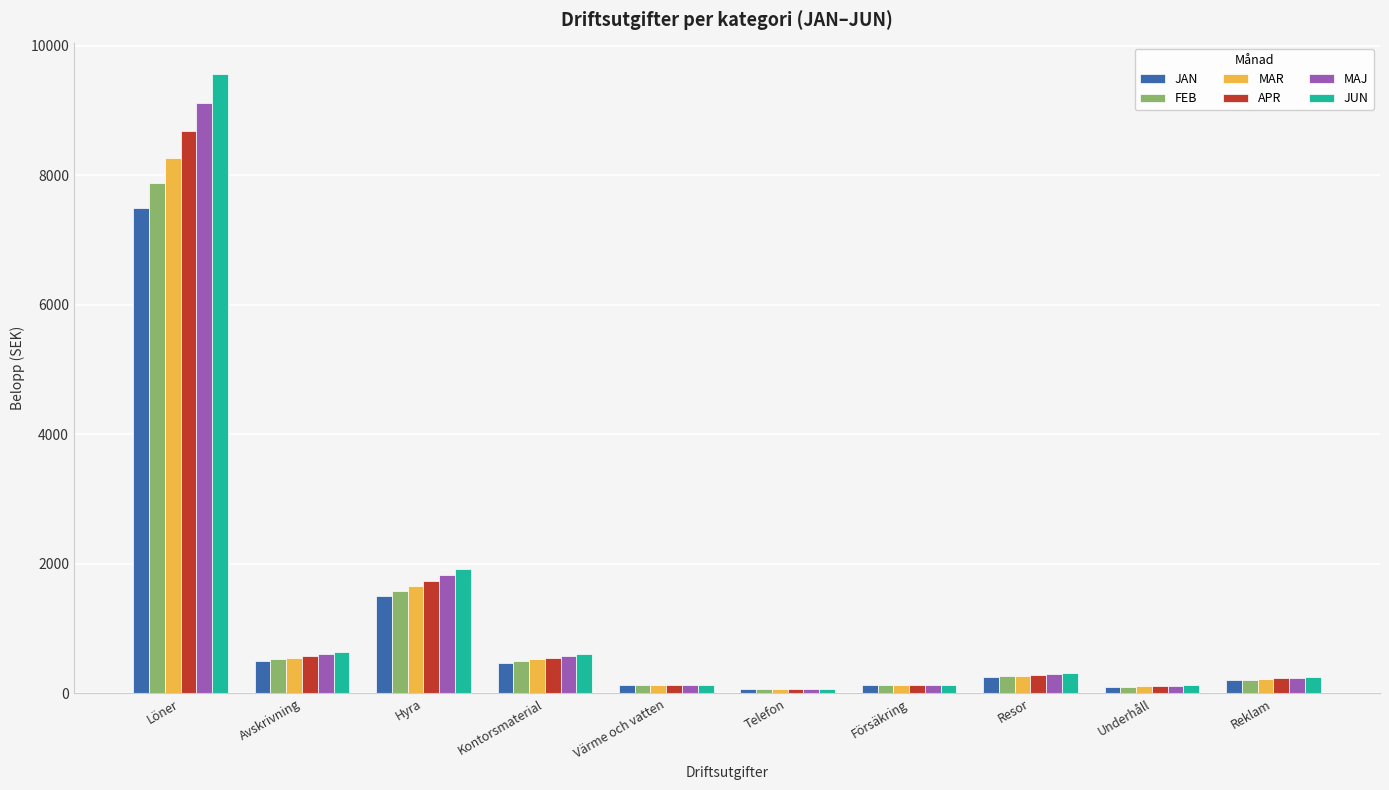

What is the difference between the maximum and minimum values in the FEB series?

7807.0